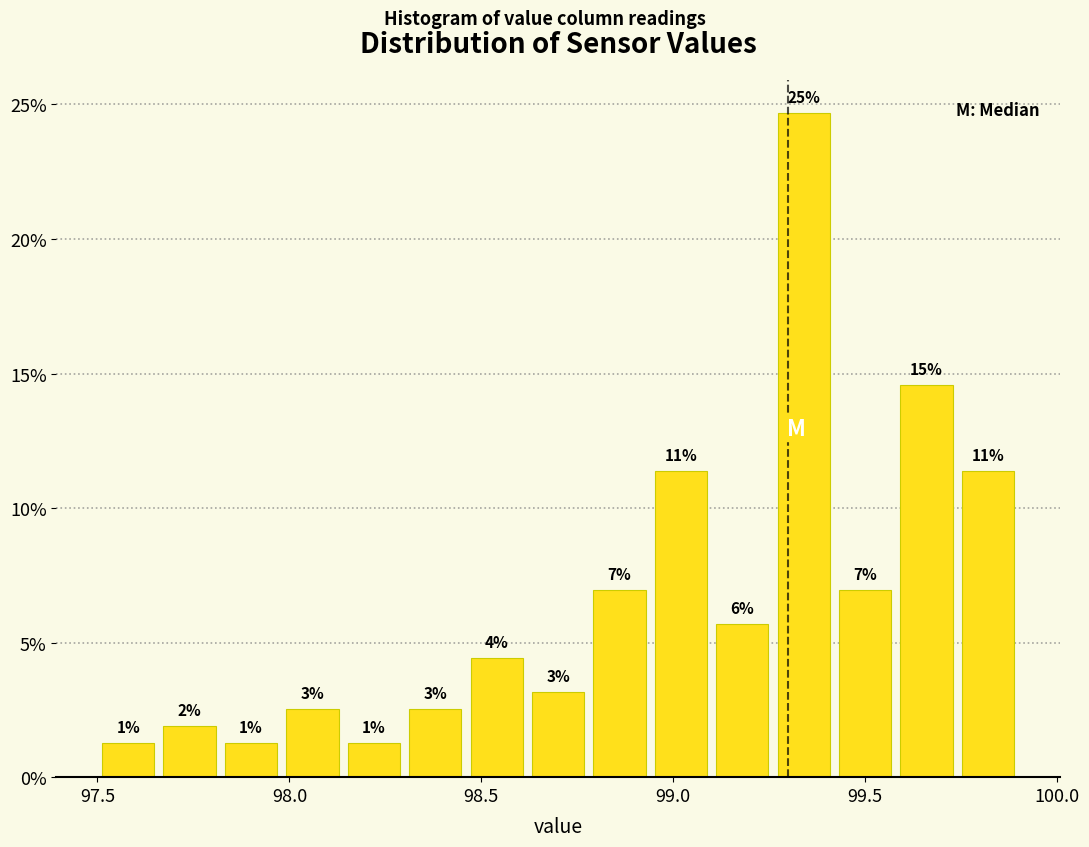

Around what value on the x-axis is the tallest bar? Give the approximate position of its centre, as read against the axis.

99.35